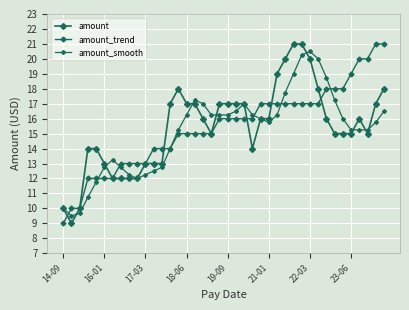

Does the chart display data point markers on the line(s)?

Yes